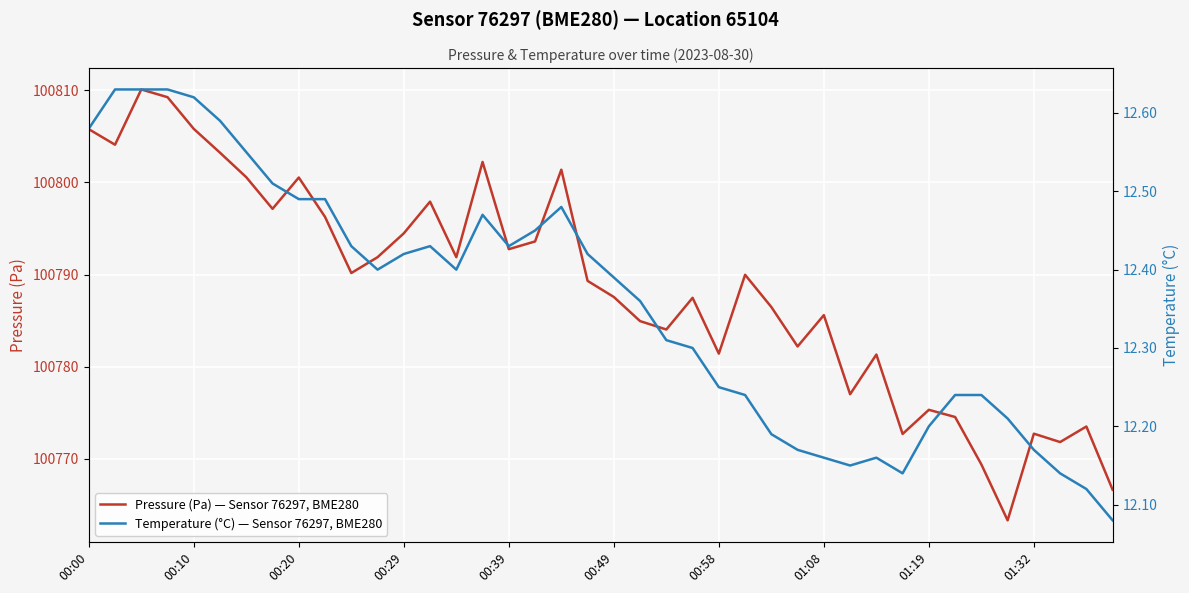

What is the minimum value for Pressure (Pa) — Sensor 76297, BME280?

100763.3